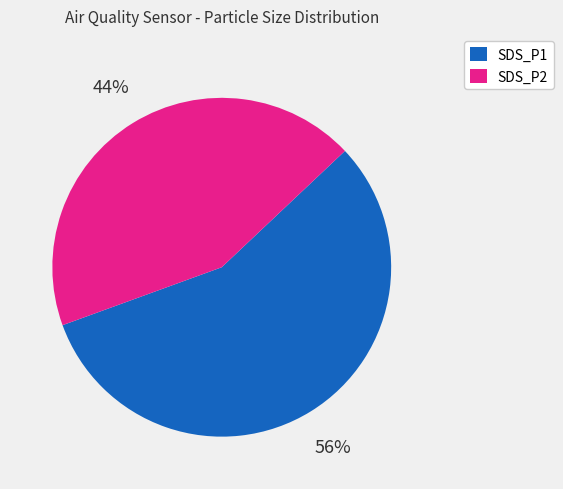

Is SDS_P1 the majority of the pie?

Yes